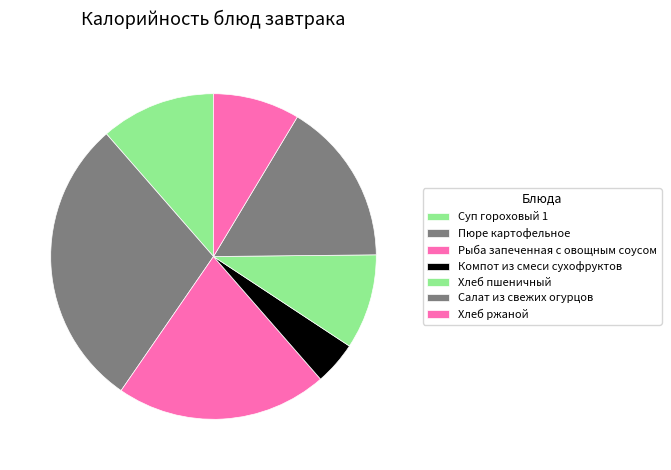

To the nearest percent, what is the difference between the largest and smallest slice percentages?

25%